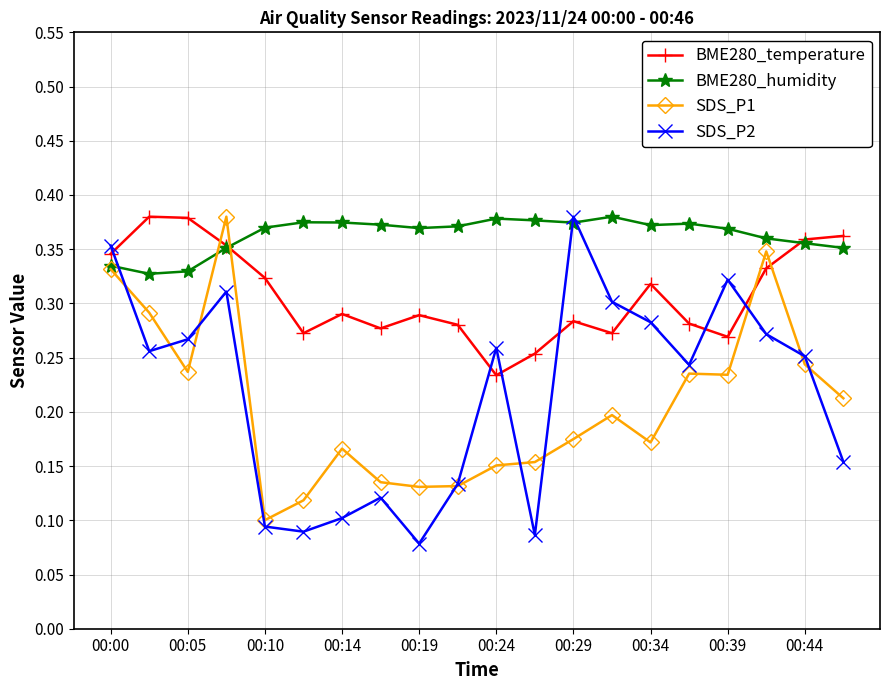

After their last crossing, which series has the higher values: SDS_P1 or BME280_temperature?

BME280_temperature